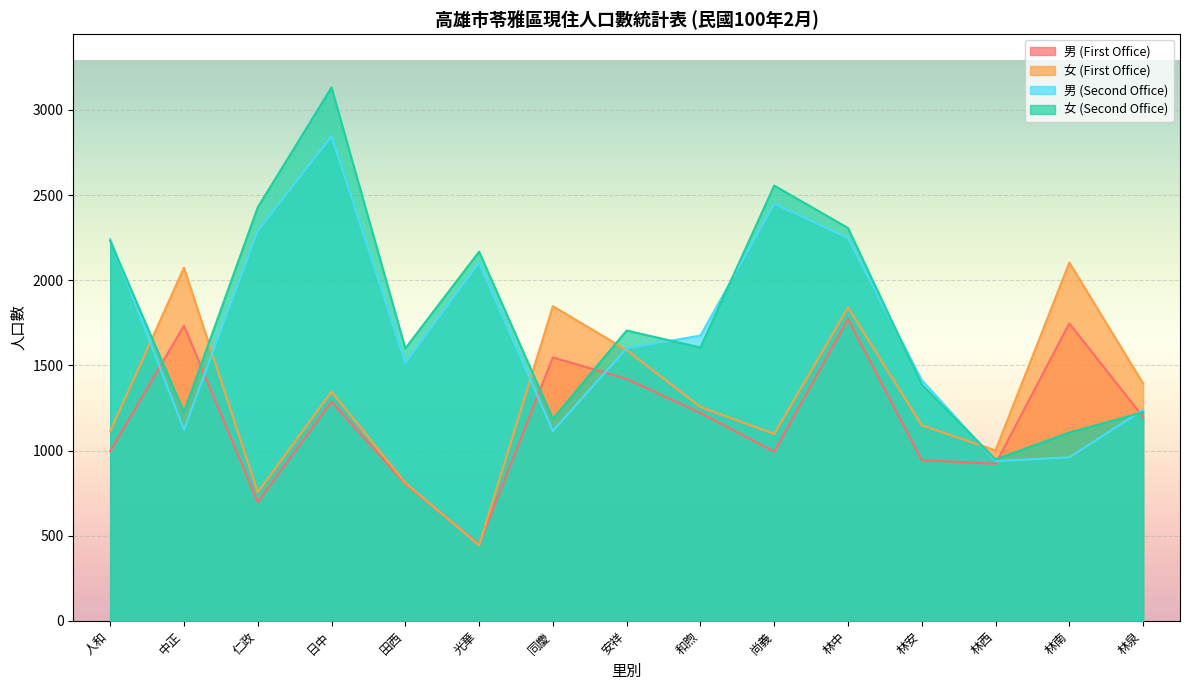

What is the highest value of the 男 (Second Office) series?

2847